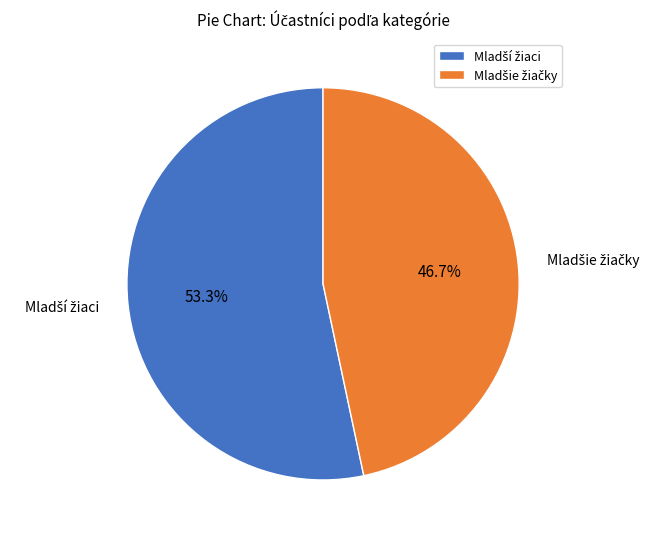

To the nearest percent, what is the difference between the largest and smallest slice percentages?

7%